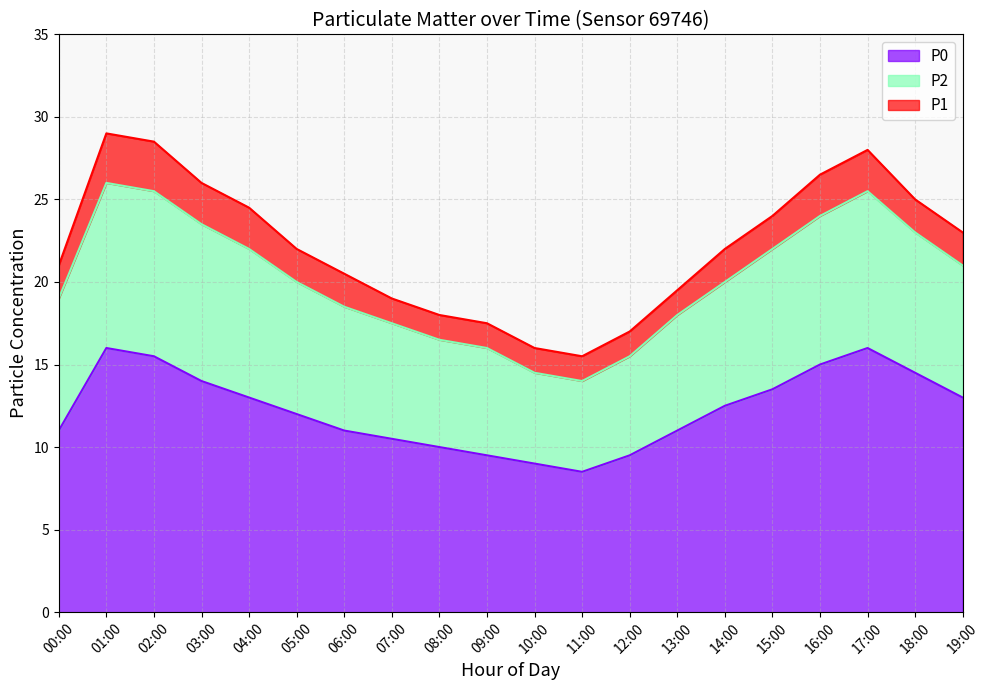

The P1 series shows 24.9 at 10:00. True or false?

False